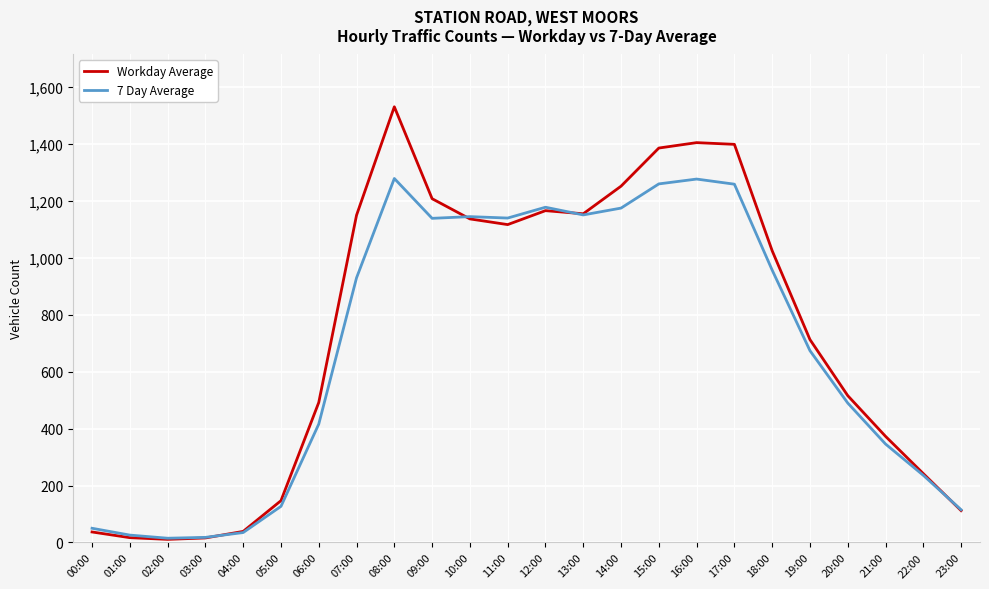

What is the sum of all Workday Average values?

17646